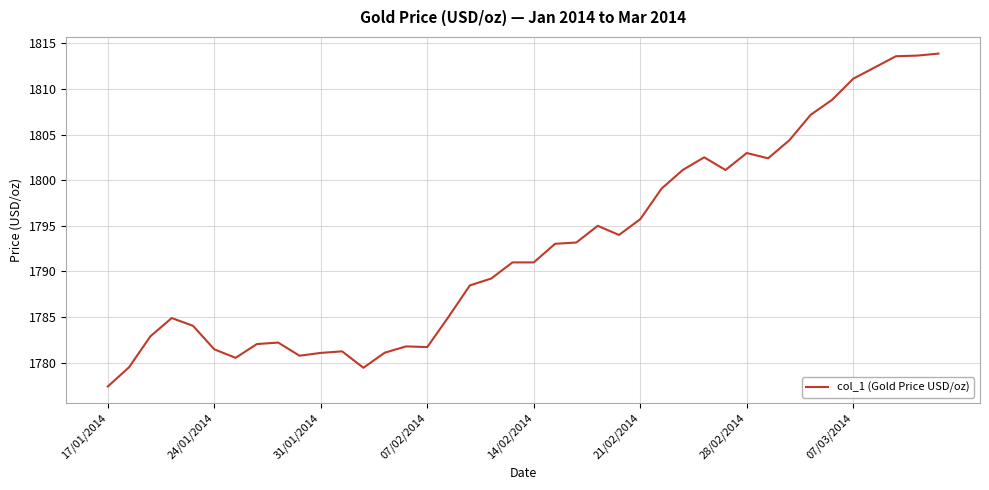

What is the difference between the maximum and minimum values?

36.5